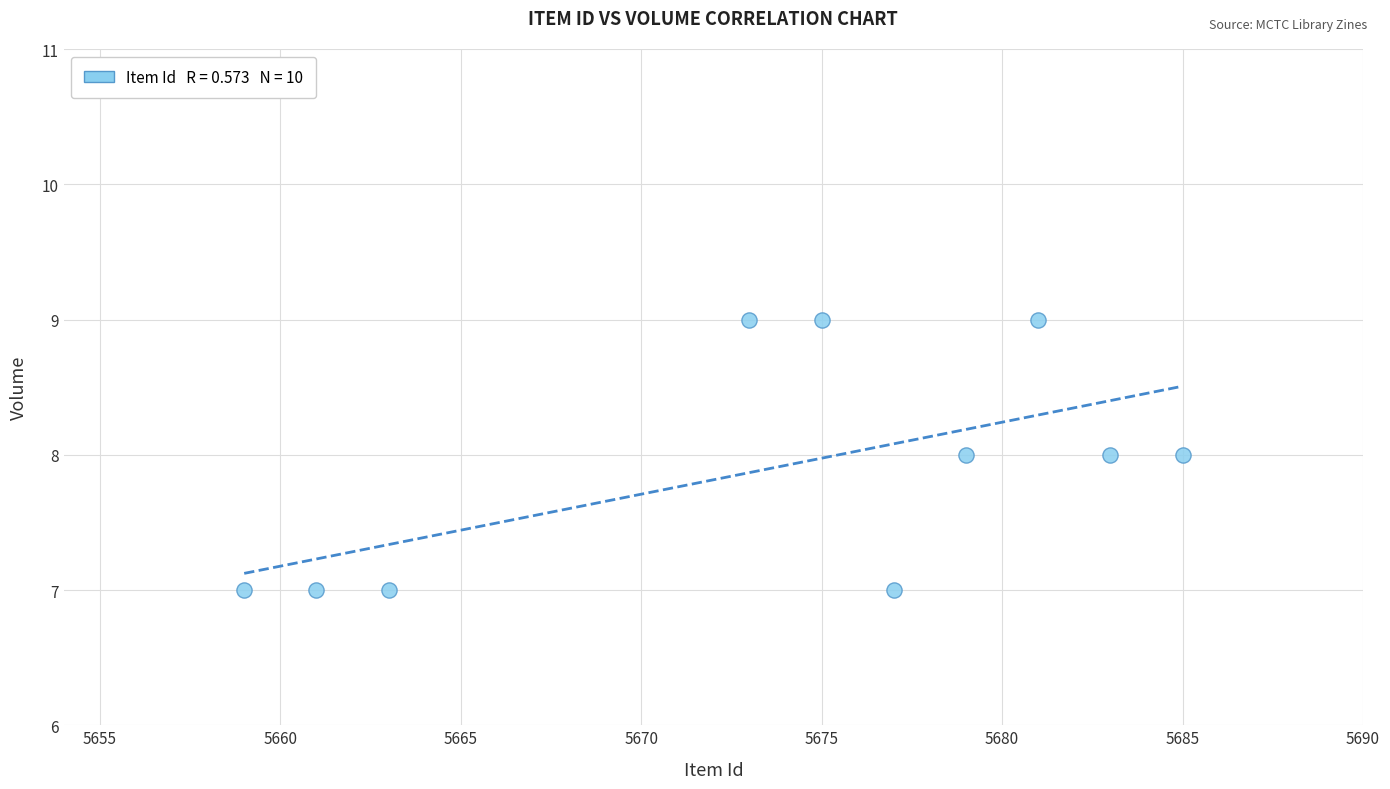

What is the range of X values (max minus min)?

26